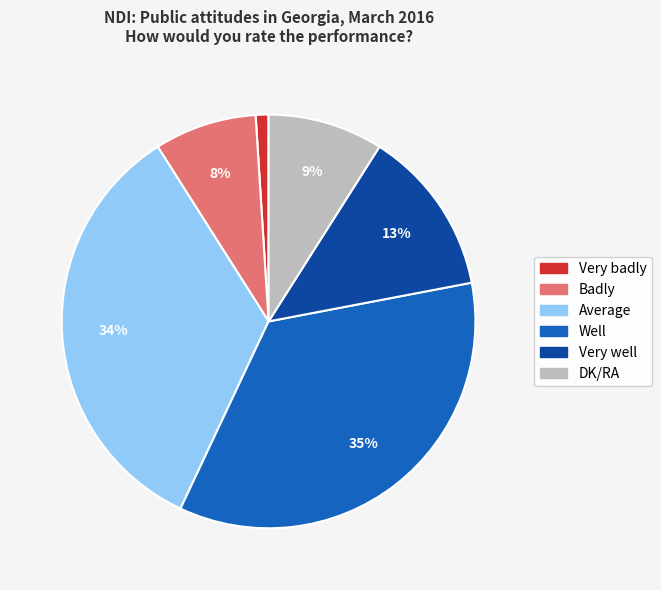

Combined, do Very well and DK/RA account for over 50%?

No